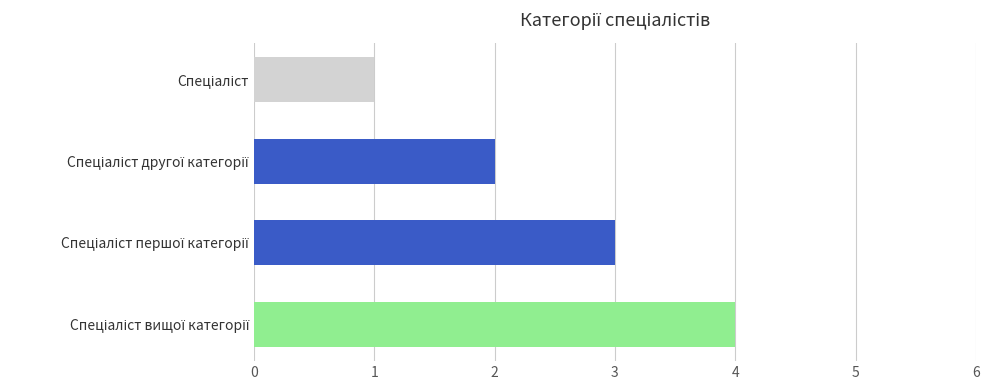

What is the sum of all values?

10